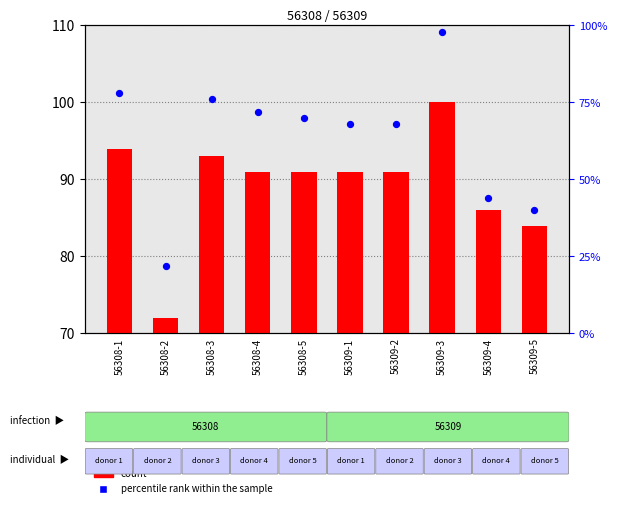

Which series has the largest total across all categories?

percentile rank within the sample